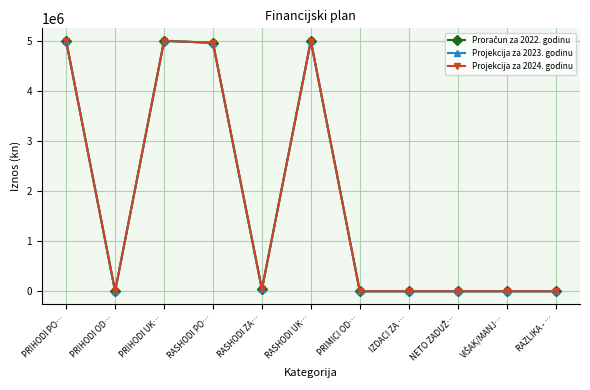

Does the chart have visible grid lines?

Yes